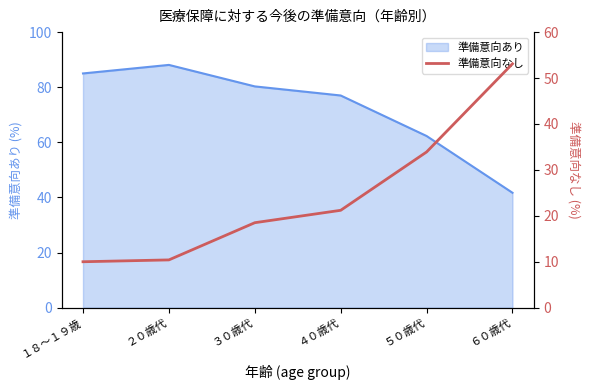

At which label is the value closest to 31?

５０歳代